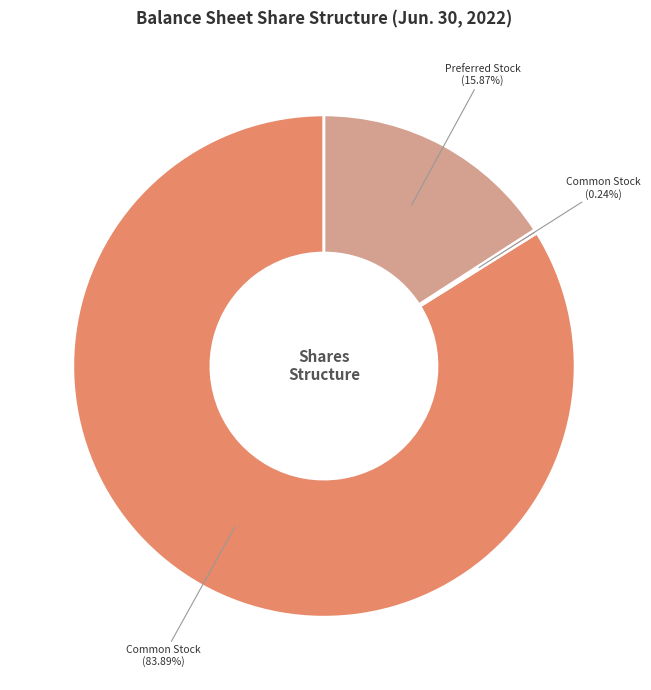

Is there any slice that represents more than half of the pie?

Yes